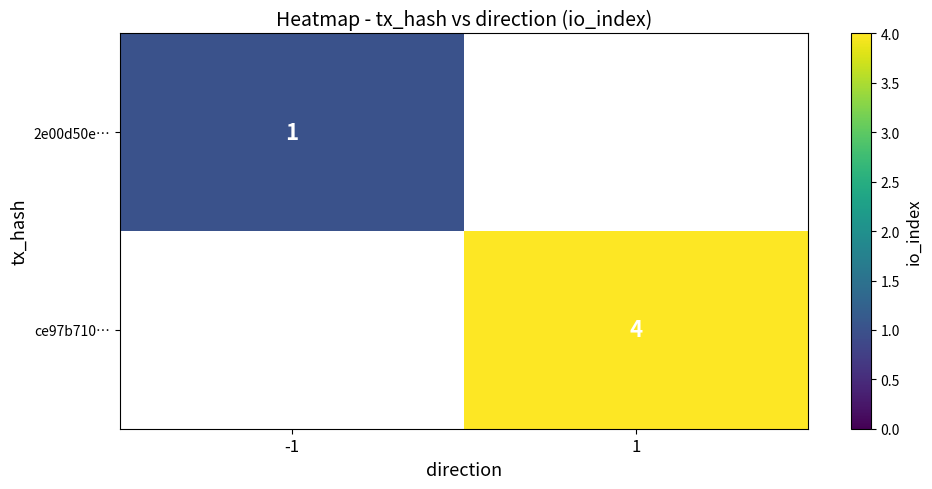

The value of ce97b710… at 1 is 4. True or false?

True